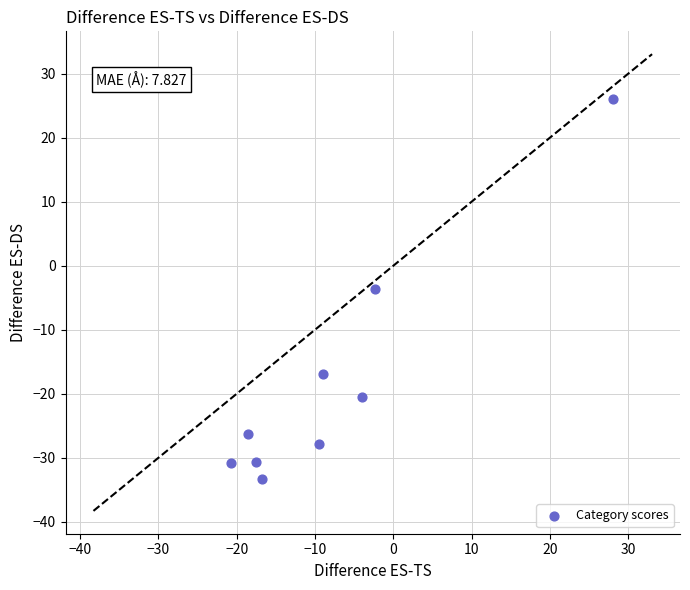

What is the average Y value?

-18.2